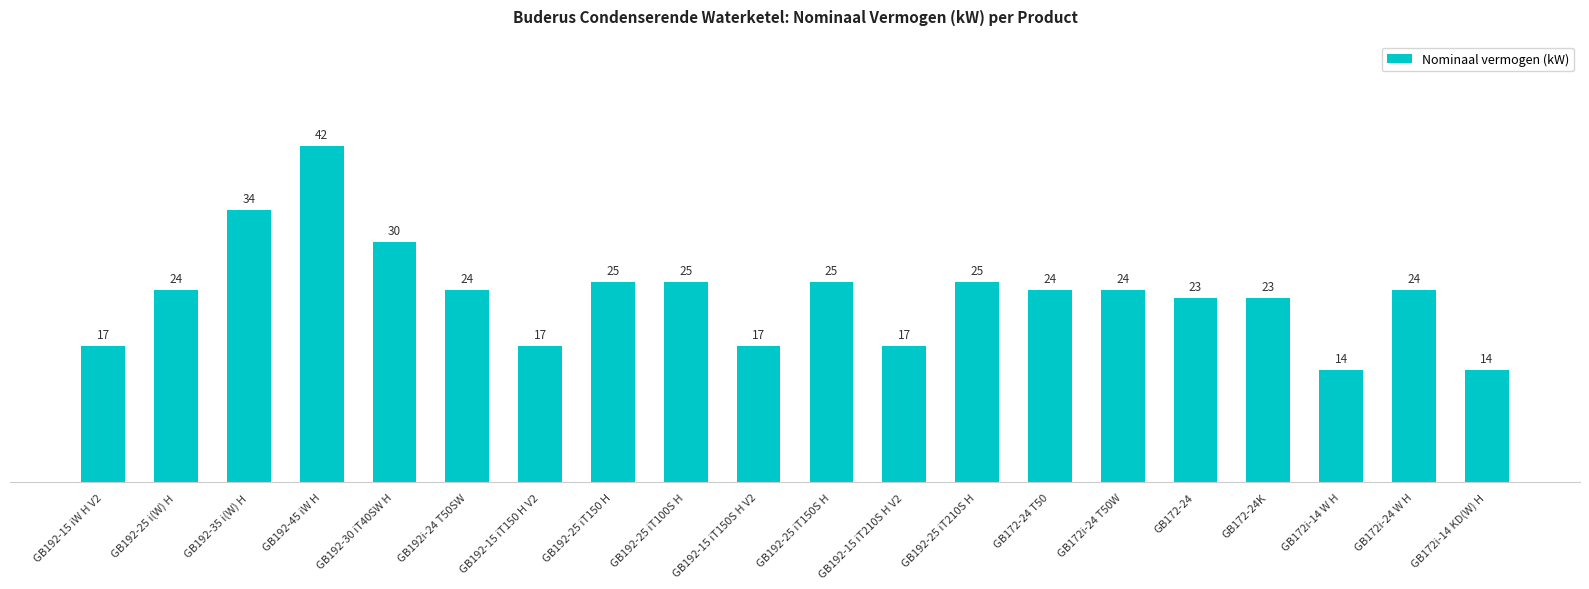

The value at GB172-24K is 36. True or false?

False